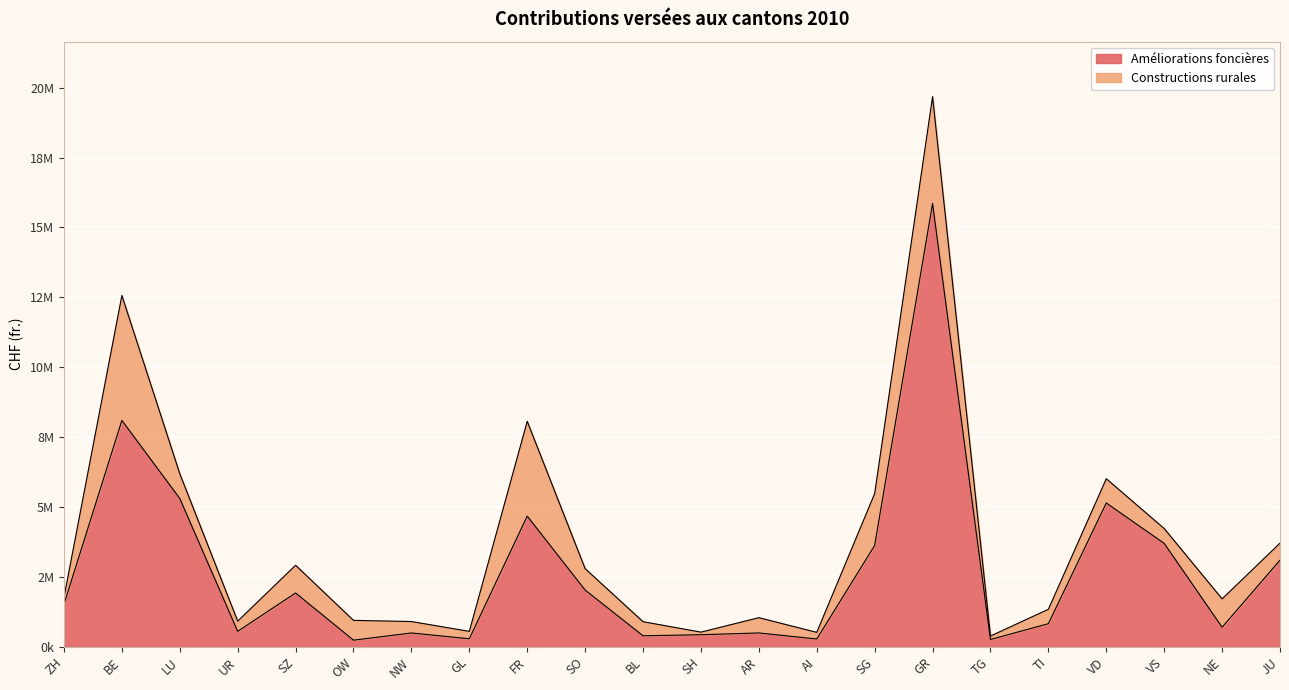

How many points are higher than both their immediate neighbors (excluding endpoints)?

7